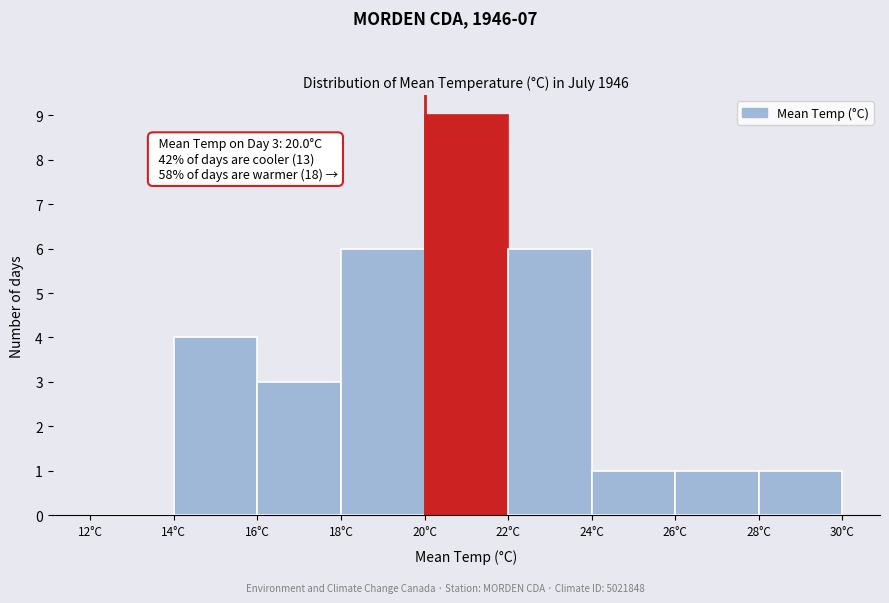

Which range on the x-axis has the tallest bar?

20 to 22